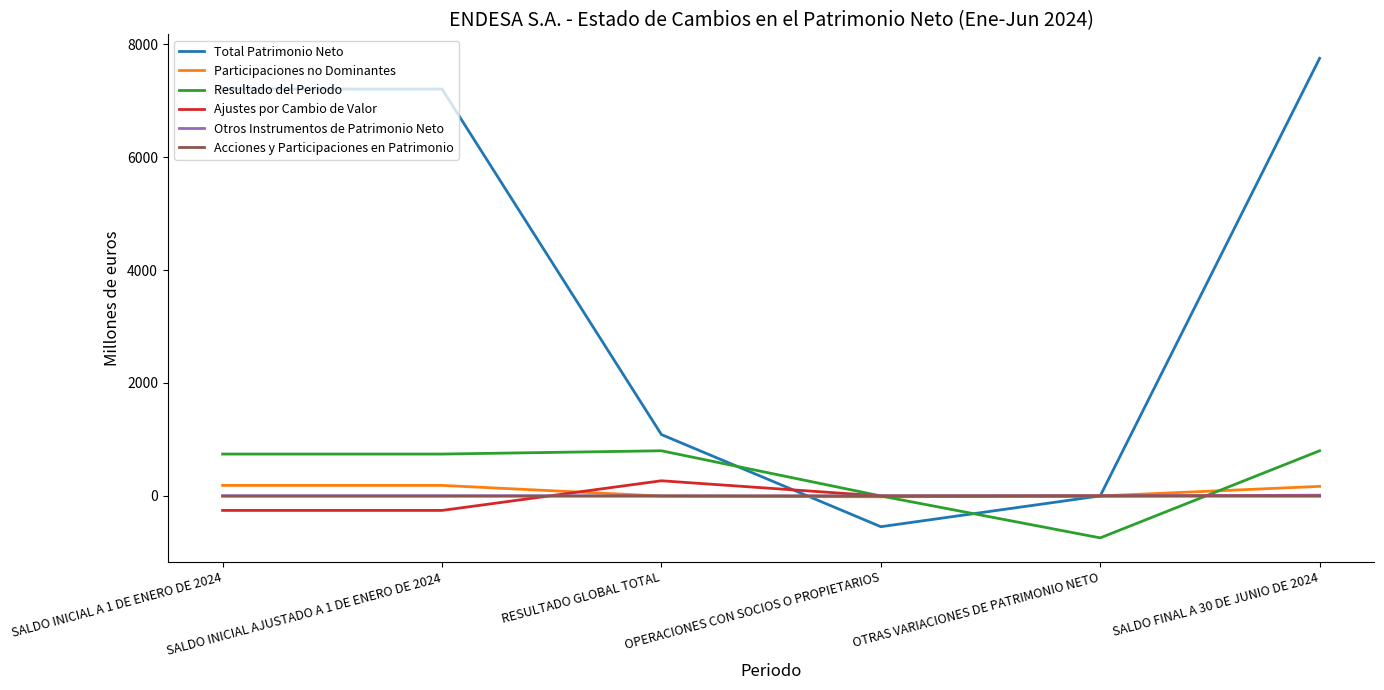

Which series changed the most between SALDO INICIAL AJUSTADO A 1 DE ENERO DE 2024 and OTRAS VARIACIONES DE PATRIMONIO NETO?

Total Patrimonio Neto